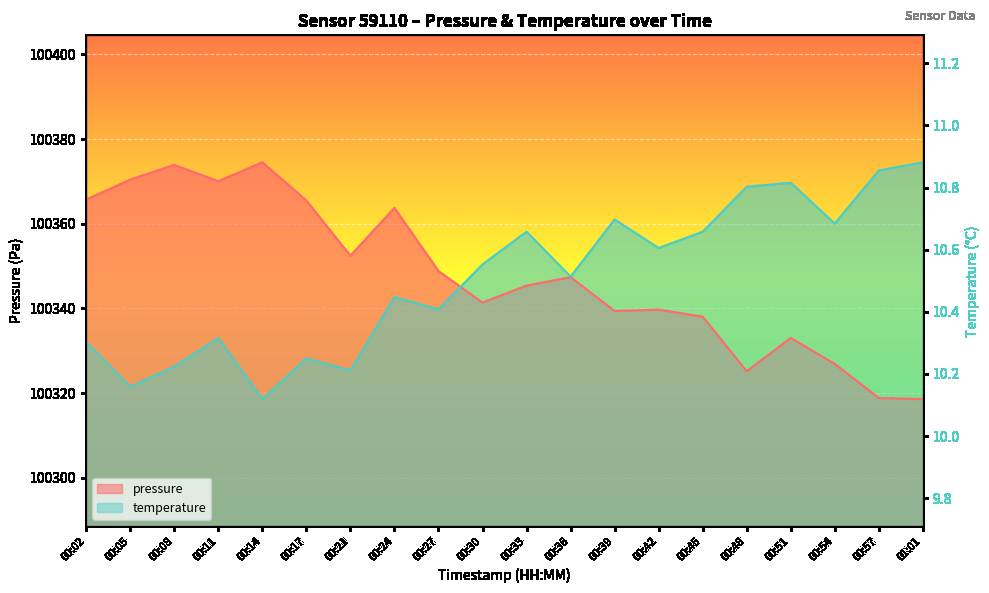

What are all the series names shown in the legend?

pressure, temperature